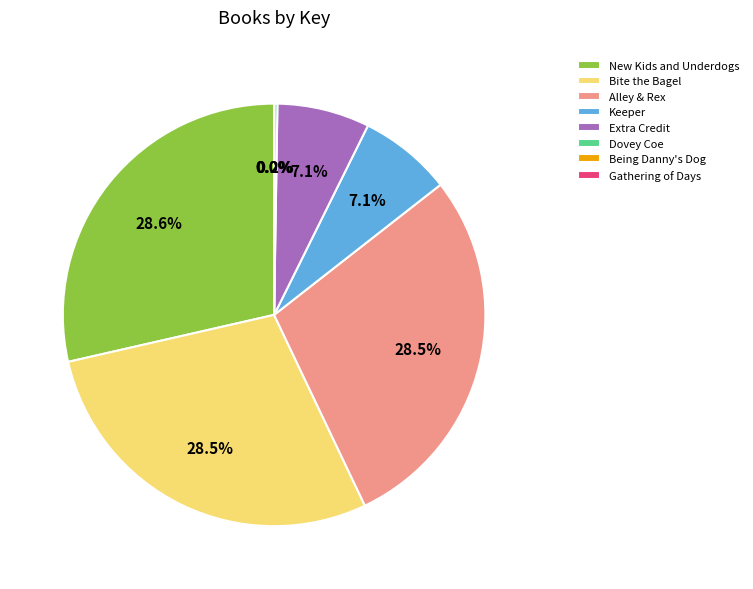

Is it true that Extra Credit is 7% of the pie?

True